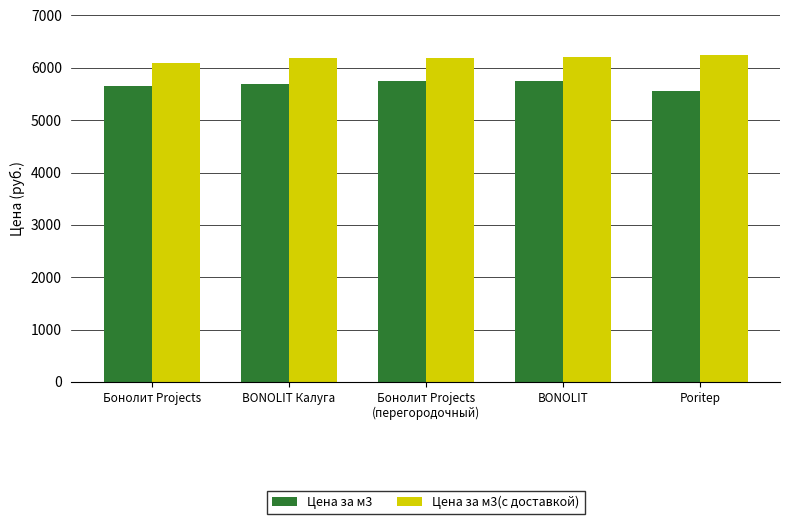

What is the value of the Цена за м3(с доставкой) bar at the 3rd from the left?

6197